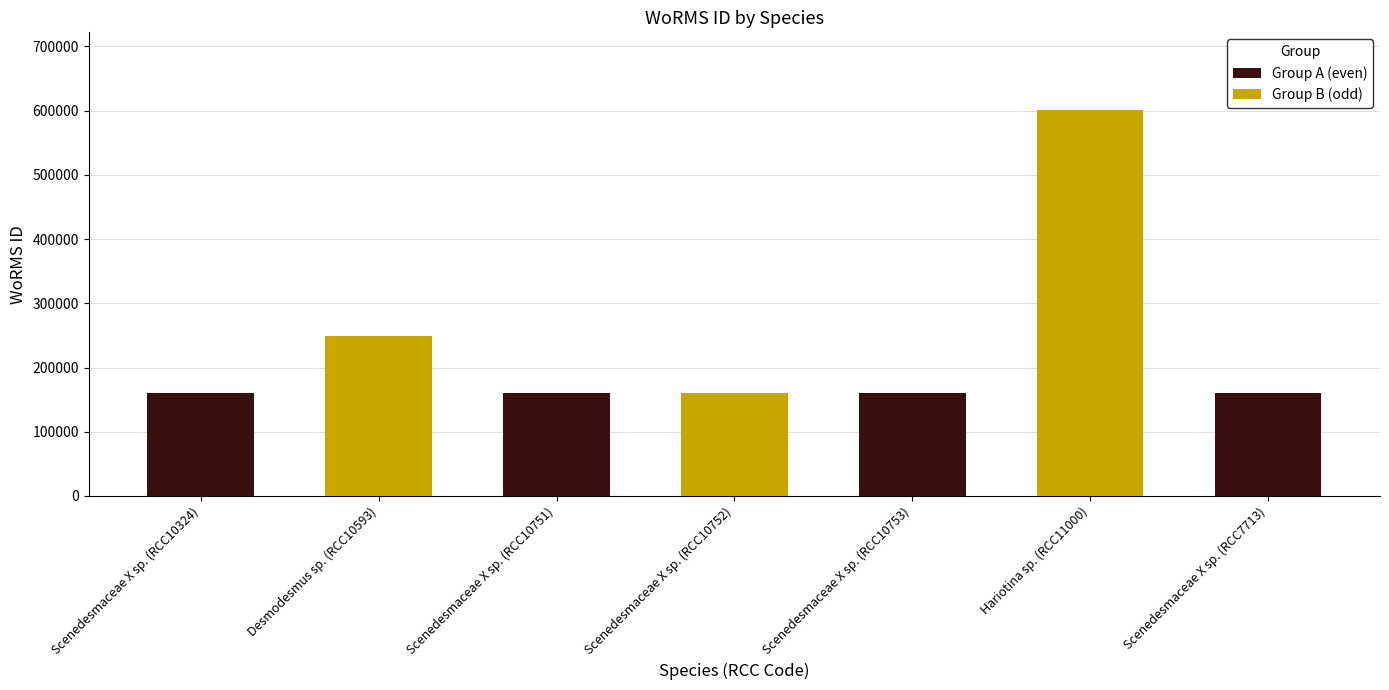

What is the difference between the maximum and second lowest values in the Group B (odd) series?

601687